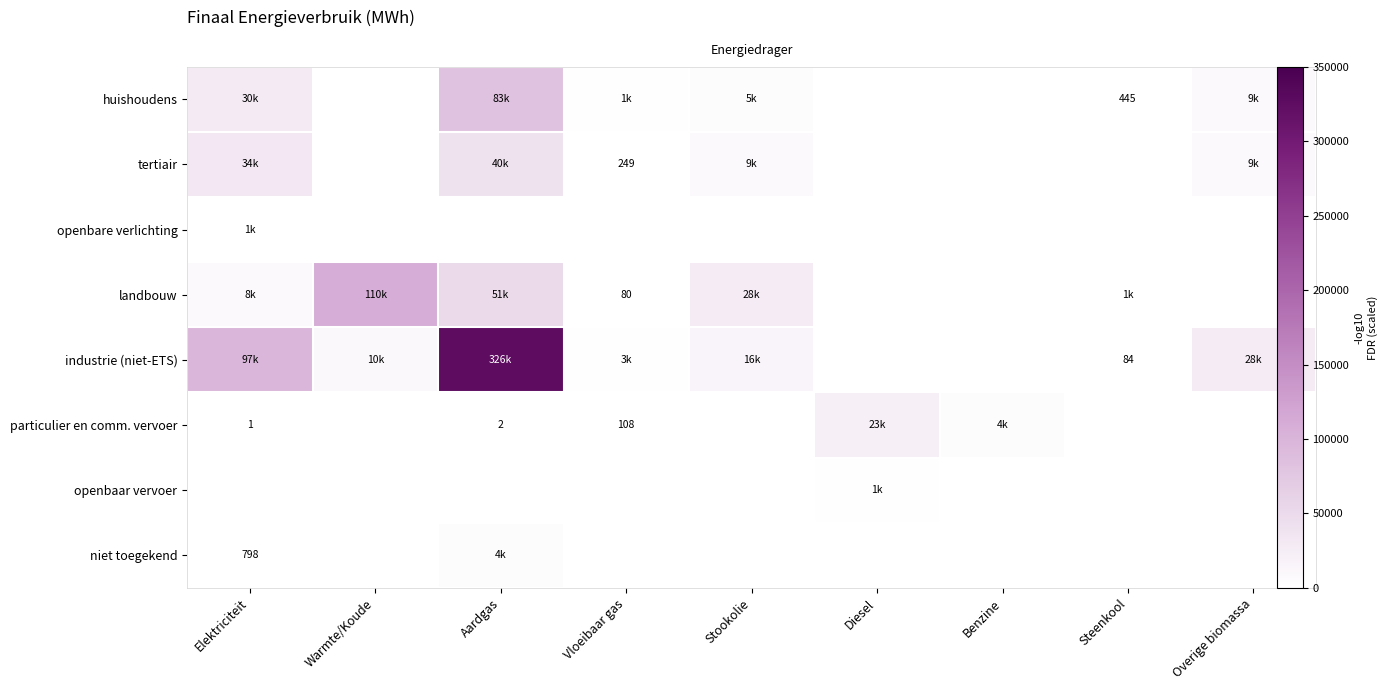

Rank the series at Overige biomassa from highest to lowest value.

industrie (niet-ETS), huishoudens, tertiair, openbare verlichting, landbouw, particulier en comm. vervoer, openbaar vervoer, niet toegekend